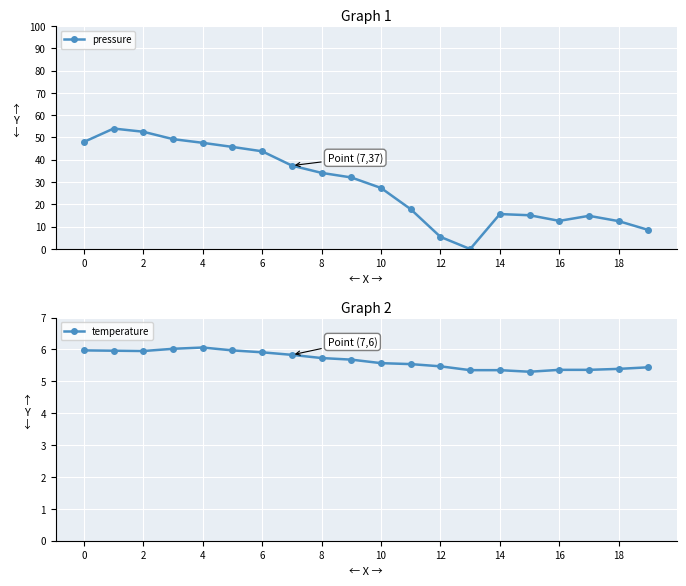

How many categories are shown in the chart?

20